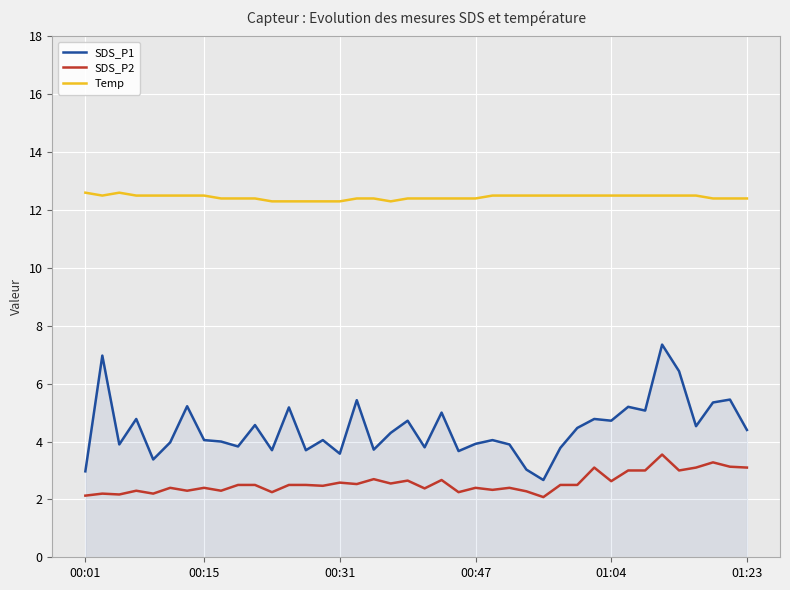

Which series has the widest spread of values?

SDS_P1